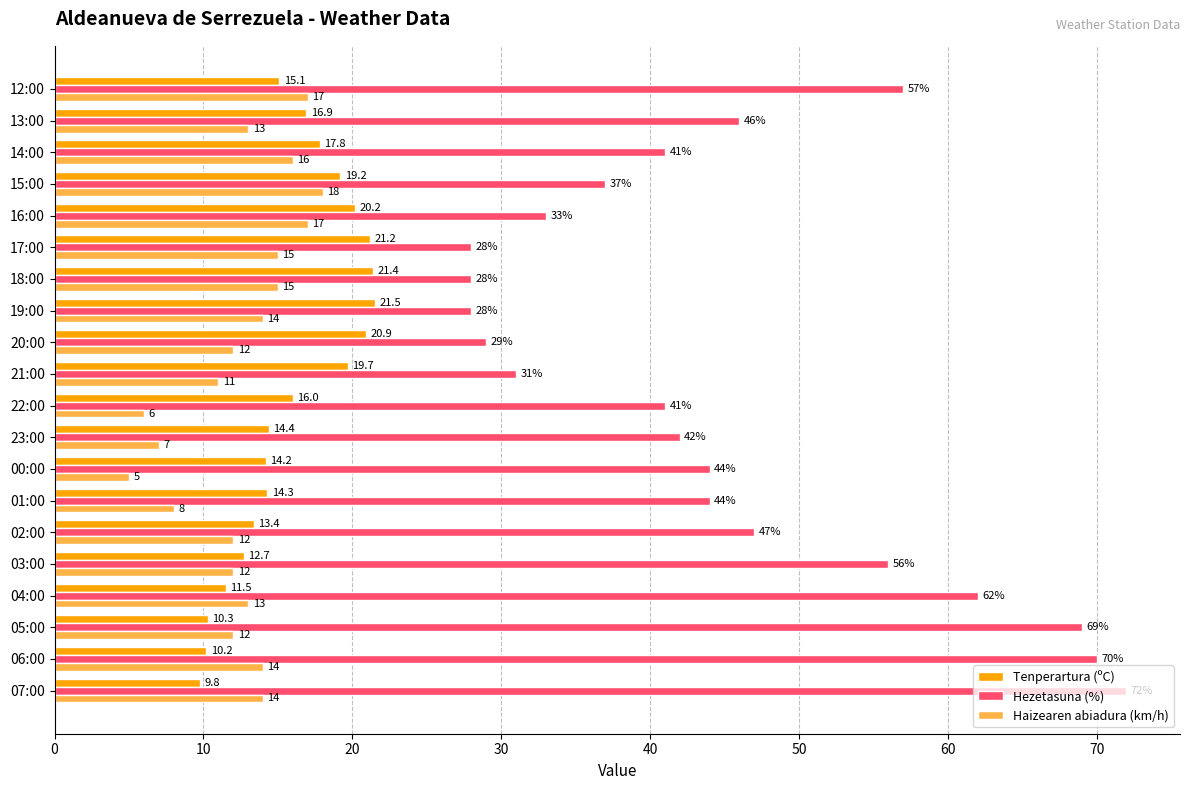

Between 22:00 and 20:00, which series saw the biggest shift?

Hezetasuna (%)